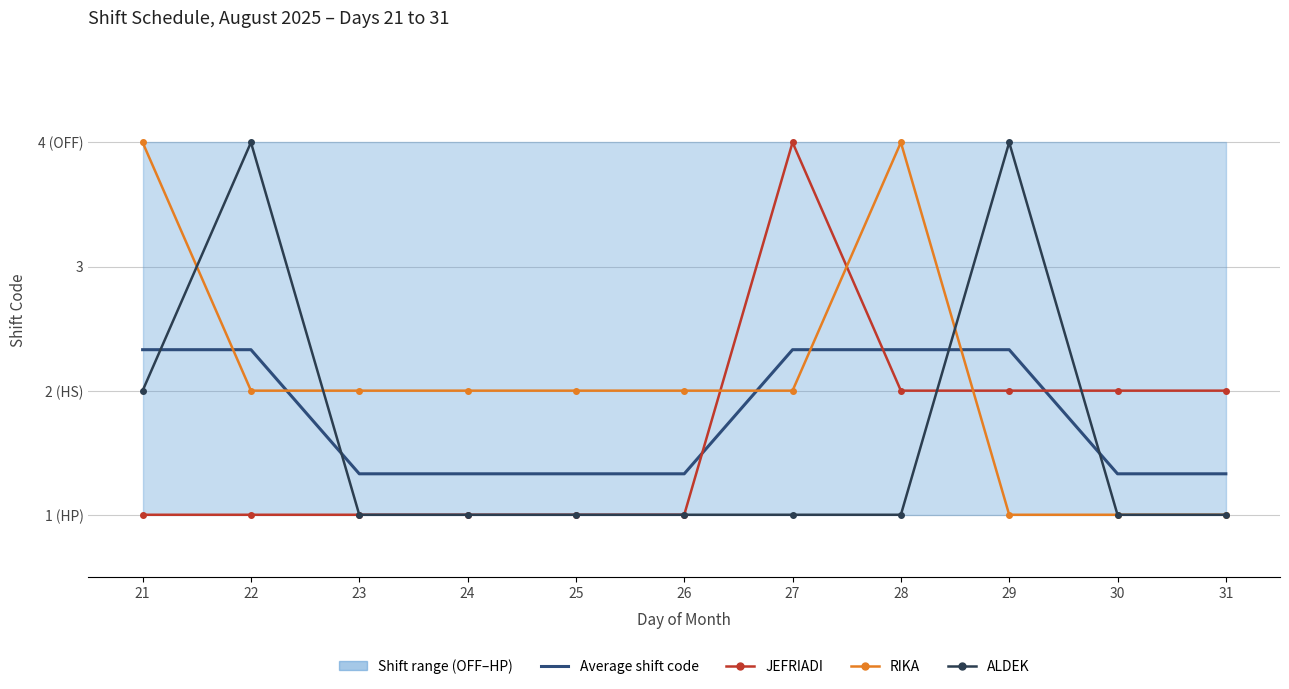

Count the ALDEK values in the range 1 to 2.

9